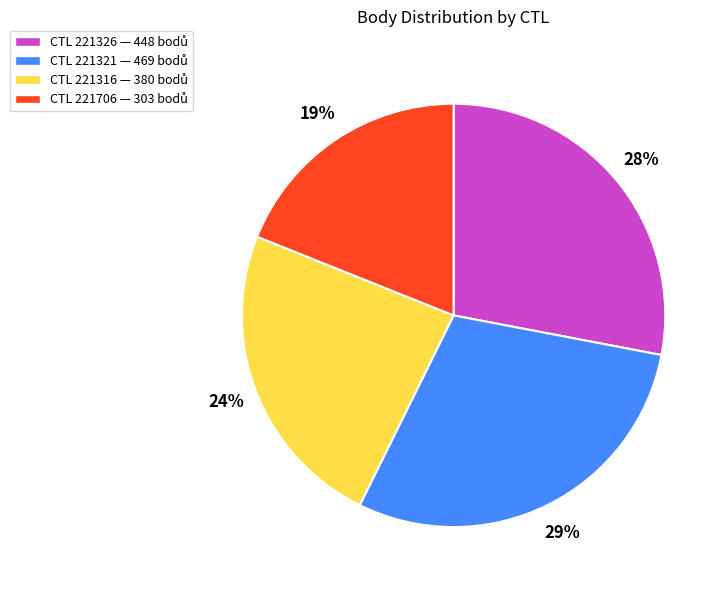

How many segments does this pie chart have?

4